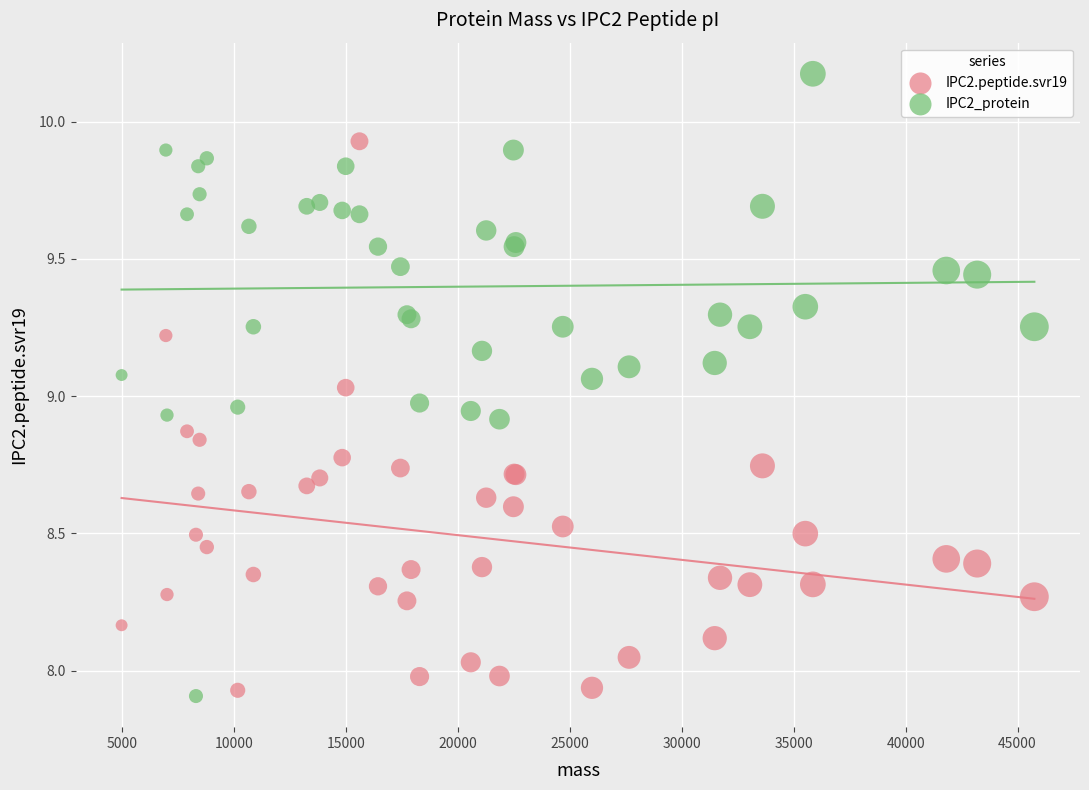

Which series has the largest Y range (max minus min)?

IPC2_protein